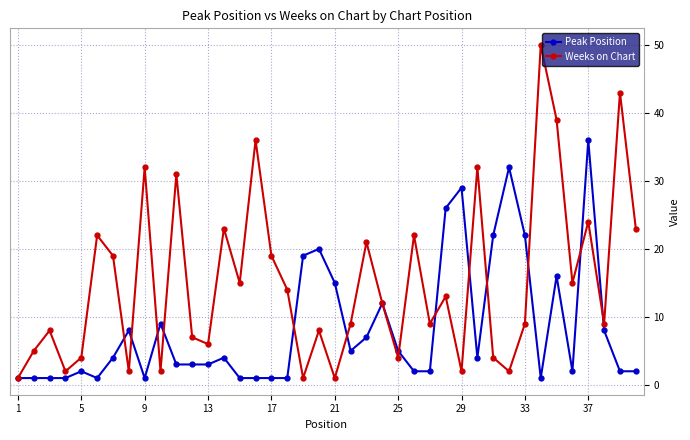

List the series in order of their overall mean, highest first.

Weeks on Chart, Peak Position